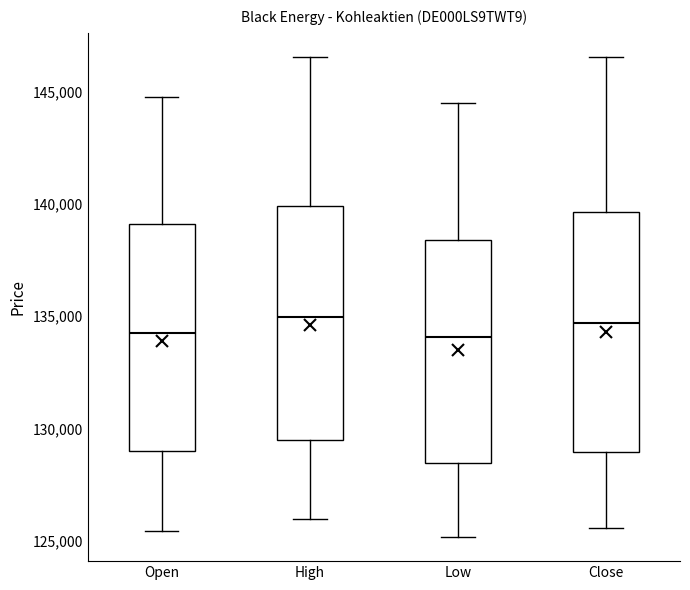

Reading left to right, read every box against the y-axis: the position of its median line, the range the box covers, and the ends of its whiskers. The values are not printed on the chart, so give them approximately, as read against the axis.

Open: median 134500, box 129000 to 139000, whiskers 125500 to 145000
High: median 135000, box 129500 to 140000, whiskers 126000 to 146500
Low: median 134000, box 128500 to 138500, whiskers 125000 to 144500
Close: median 134500, box 129000 to 139500, whiskers 125500 to 146500